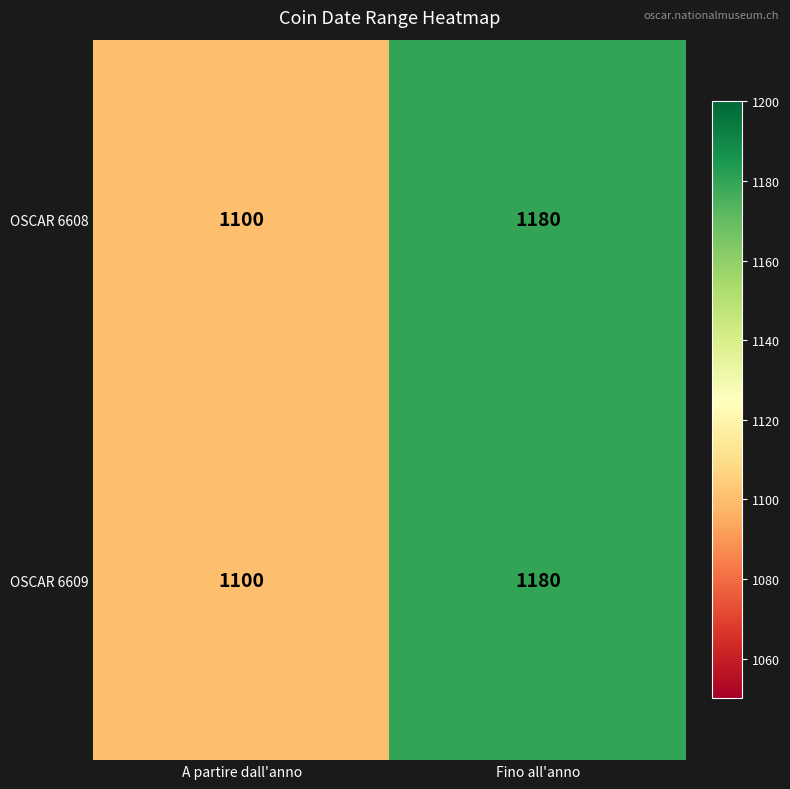

List the labels in order of OSCAR 6608 value, largest first.

Fino all'anno, A partire dall'anno